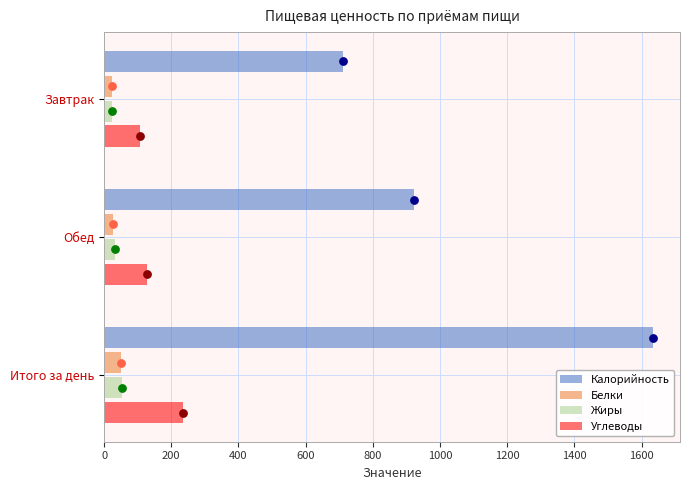

What are all the series names shown in the legend?

Калорийность, Белки, Жиры, Углеводы